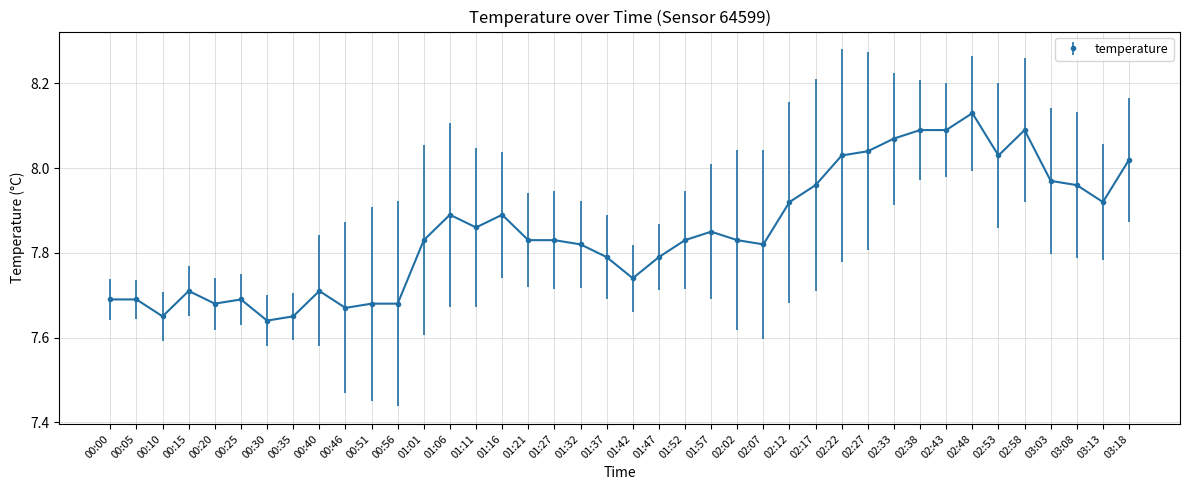

At which category does the chart reach its peak across all series?

02:48